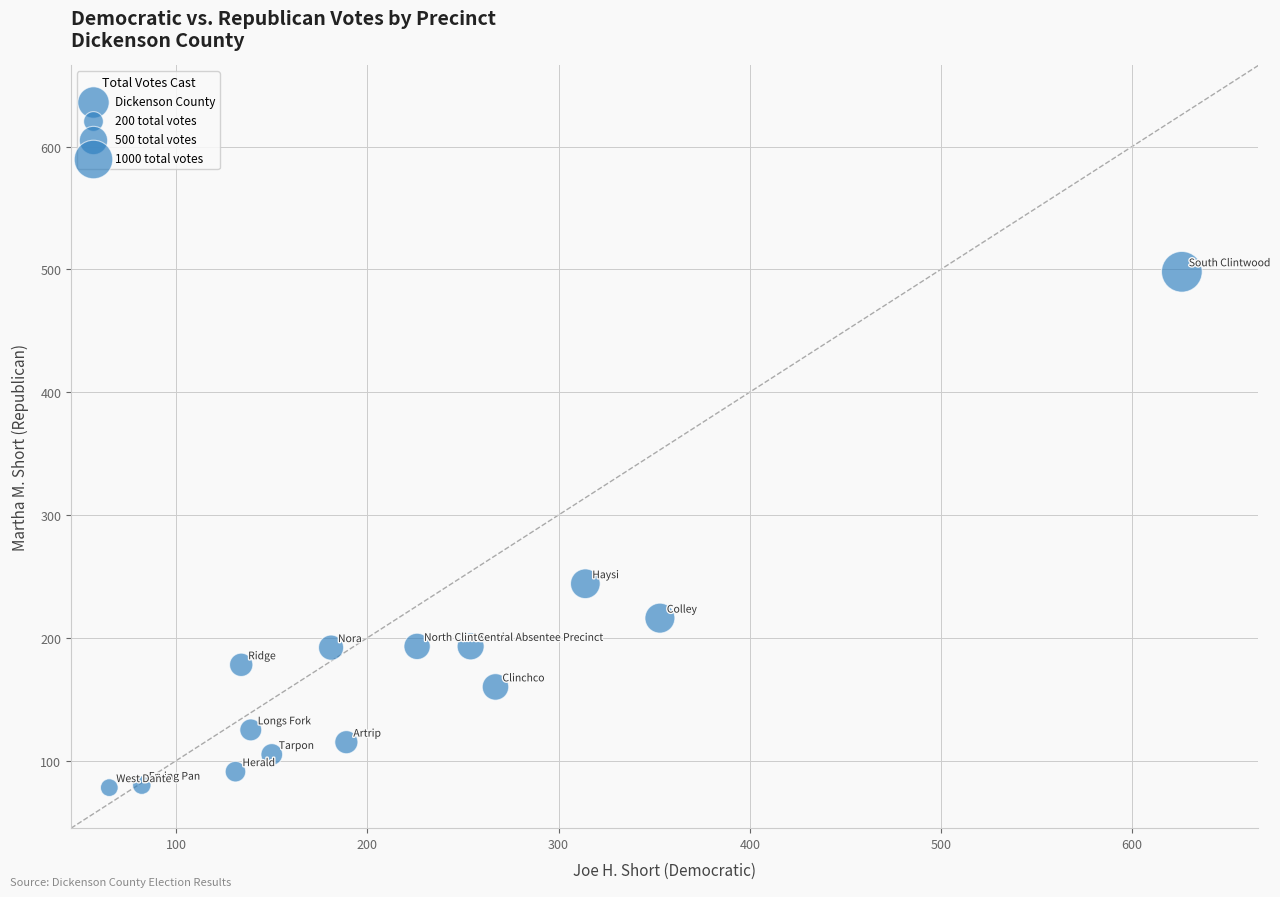

What Y value in the scatter plot is closest to 288?

244